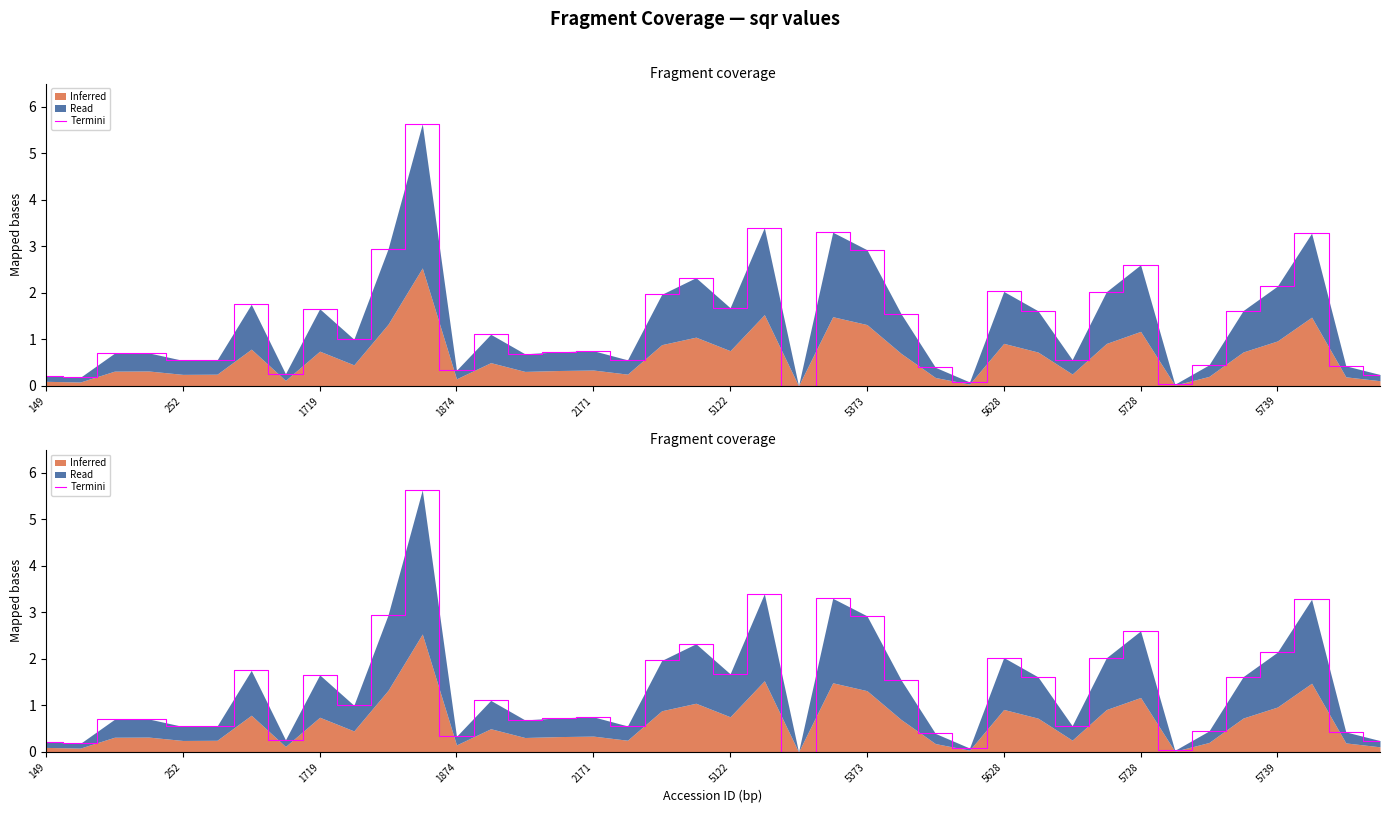

True or false: the data shows 1.1 at 1719.

False